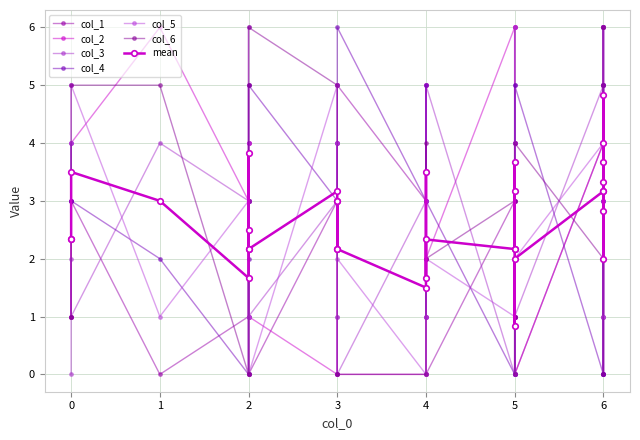

Where does the col_3 series first go above 3?

1